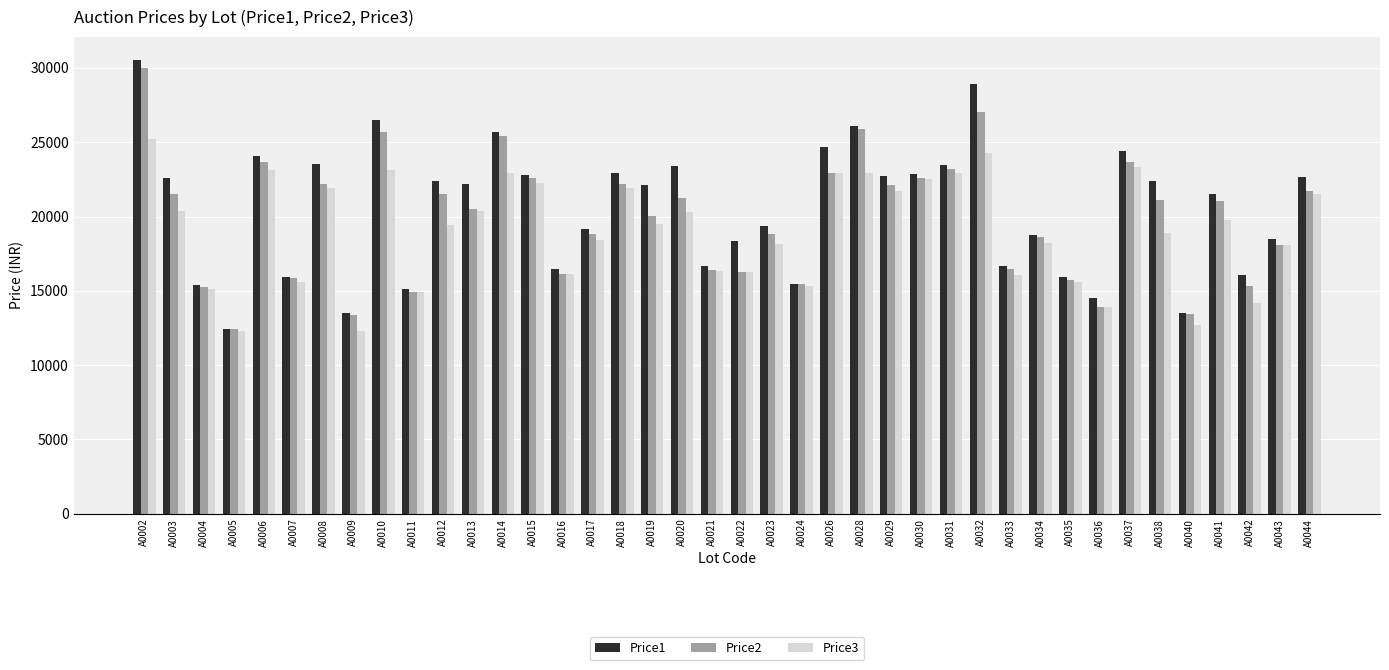

What is the average value of the Price1 series?

20500